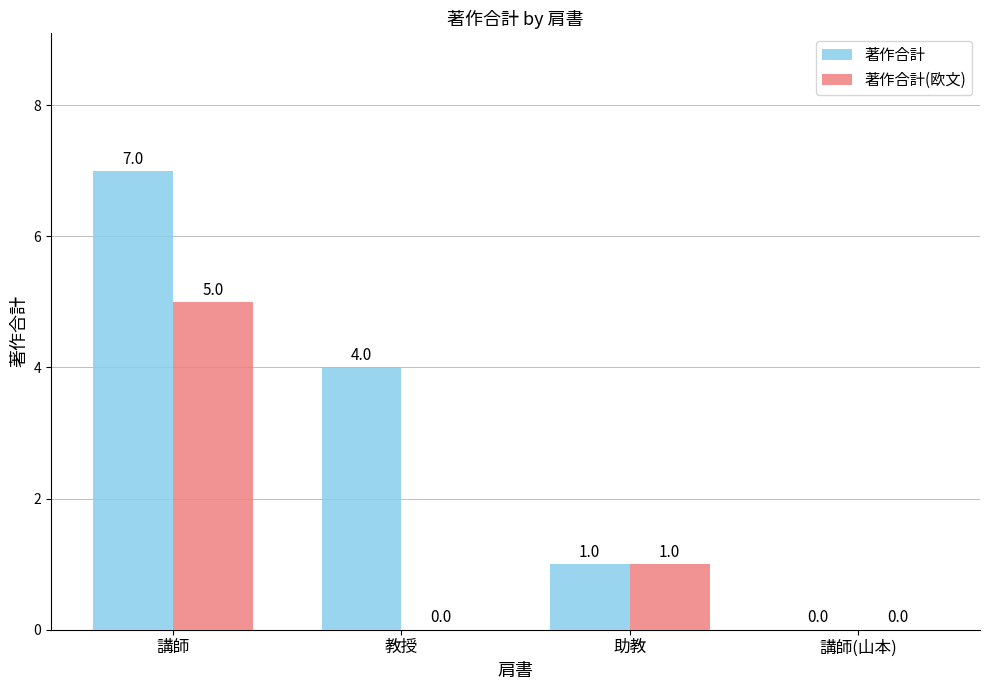

Where does the 著作合計 series first go above 4?

講師